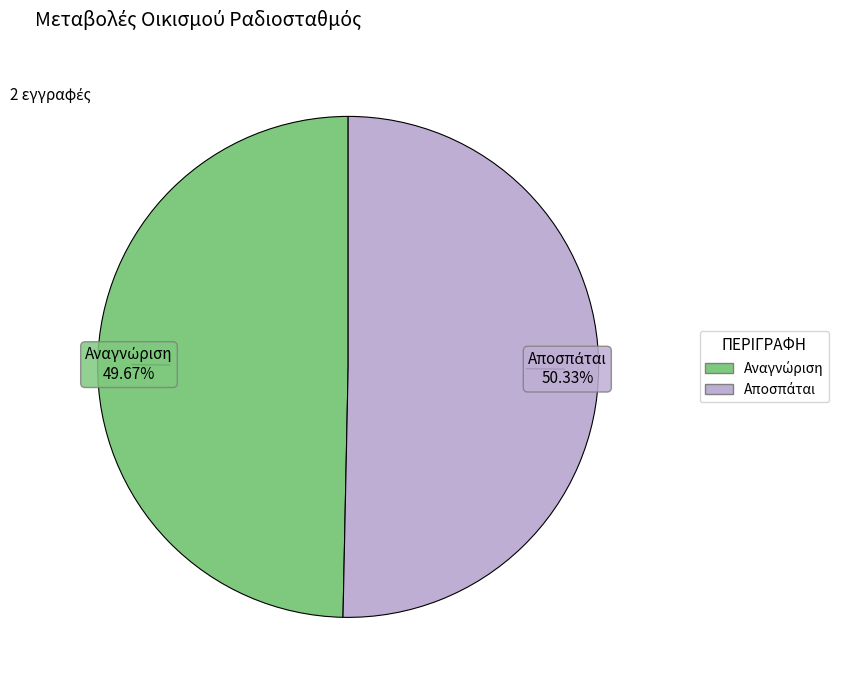

Is there any slice that represents more than half of the pie?

Yes